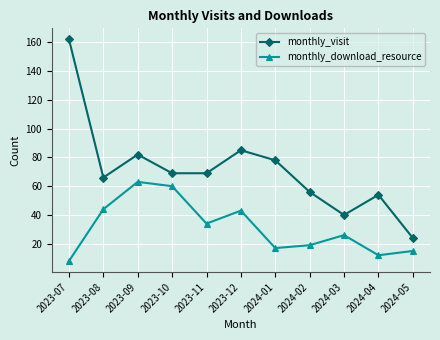

How many series are shown in this chart?

2